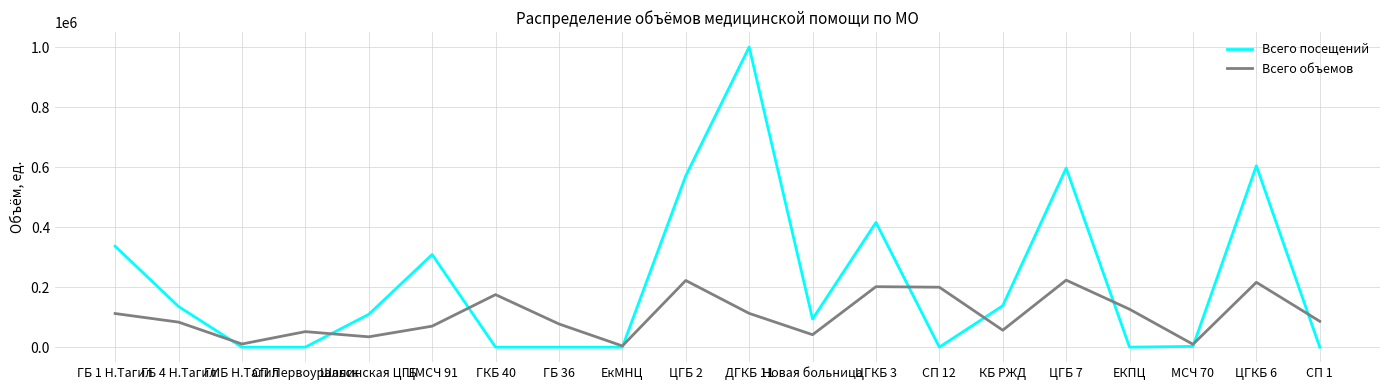

At ДГКБ 11, list the series in order from smallest to largest.

Всего объемов, Всего посещений